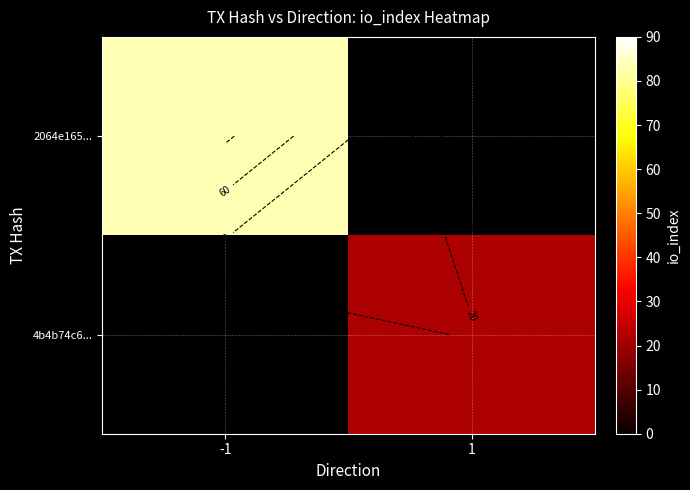

List the series in order of their peak value, highest first.

2064e165..., 4b4b74c6...